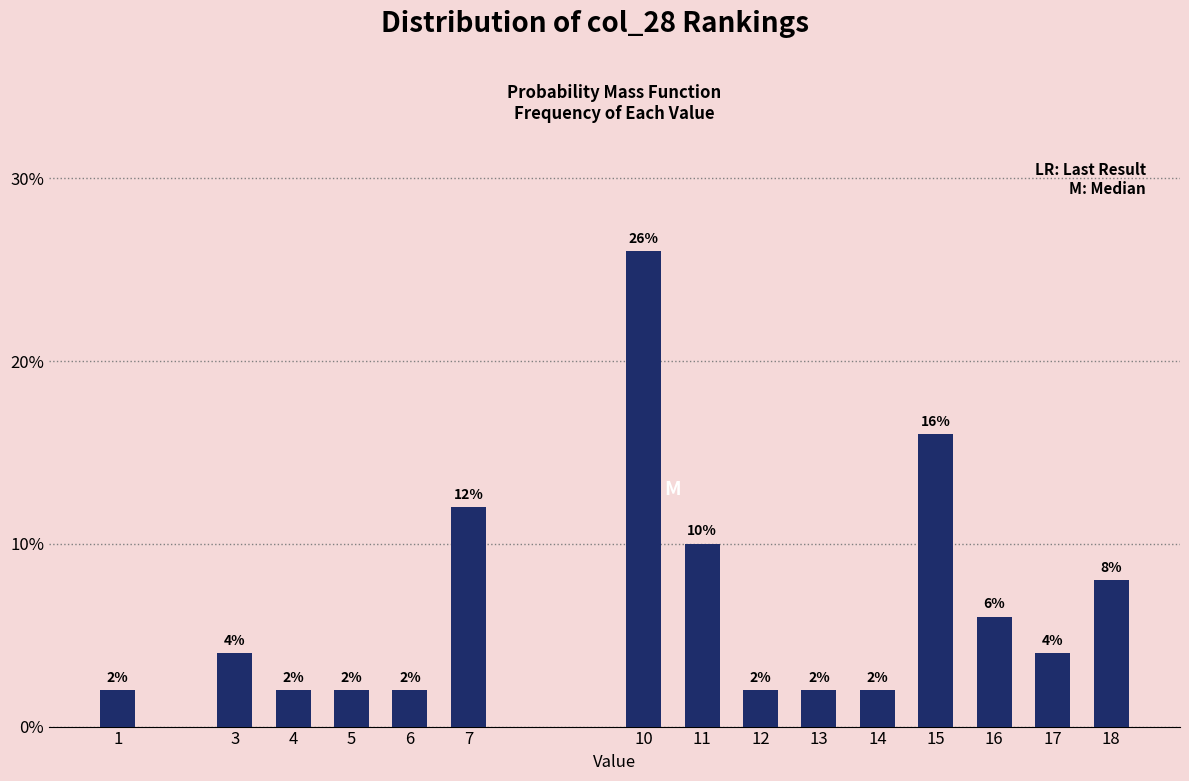

Reading right to left, list all the values displayed in this chart.

8	4	6	16	2	2	2	10	26	12	2	2	2	4	2